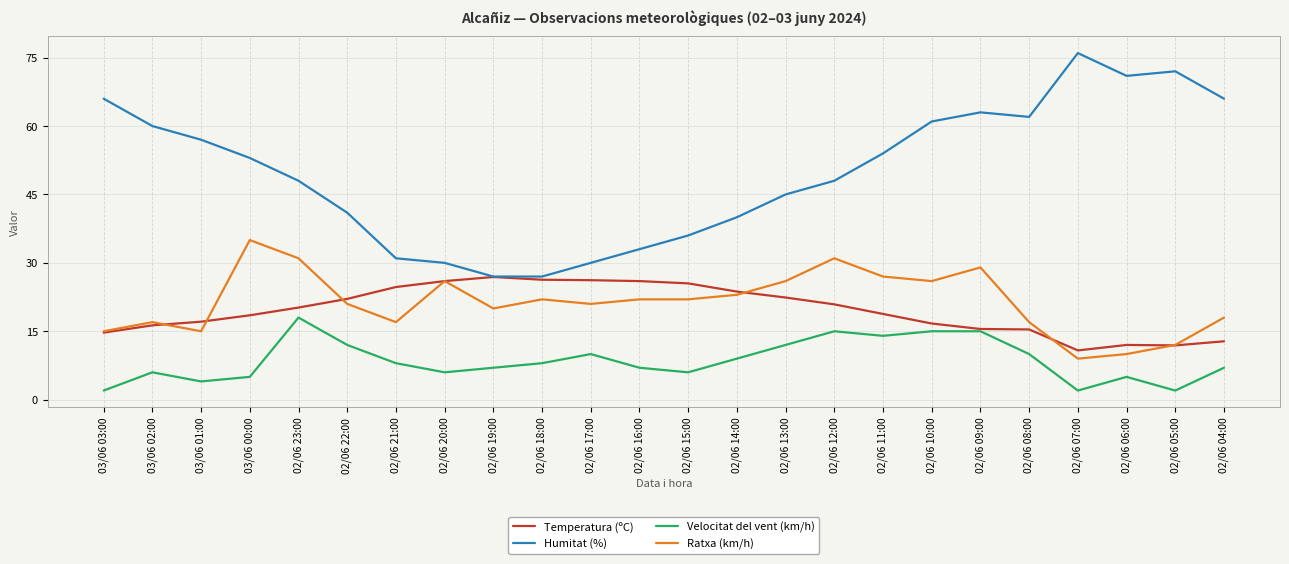

What is the spread (max minus min) of values at 02/06 22:00?

29.0